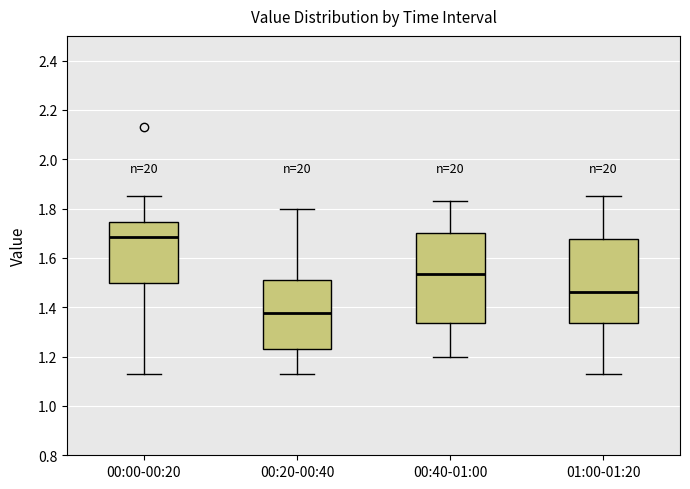

Where does the median line of the box for 01:00-01:20 sit on the y-axis? The values are not printed on the chart, so give them approximately, as read against the axis.

1.46